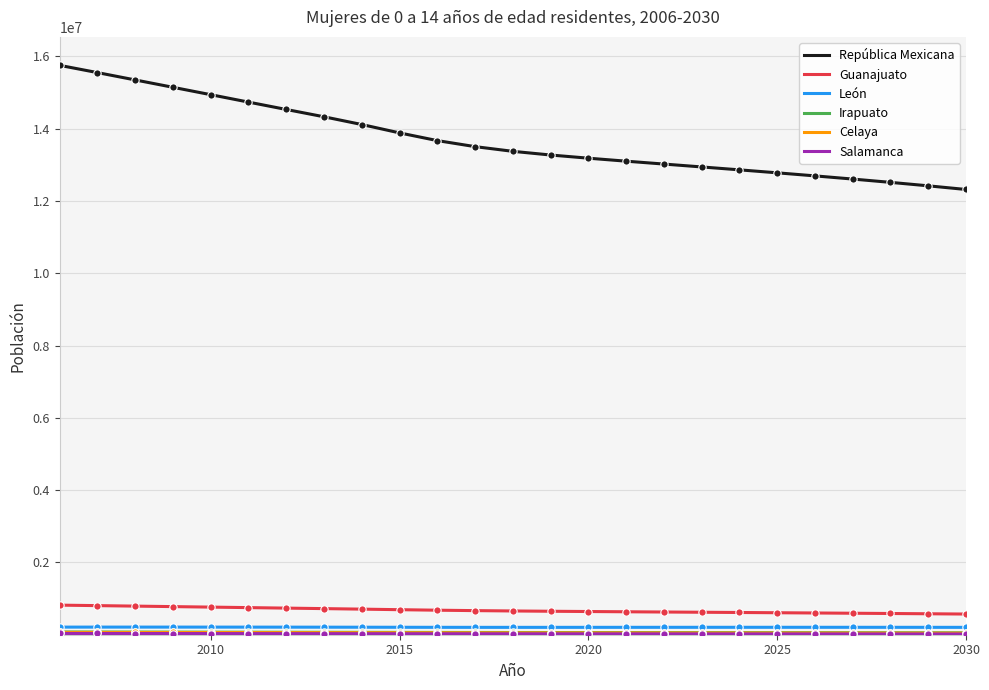

Which series has the largest total across all categories?

República Mexicana